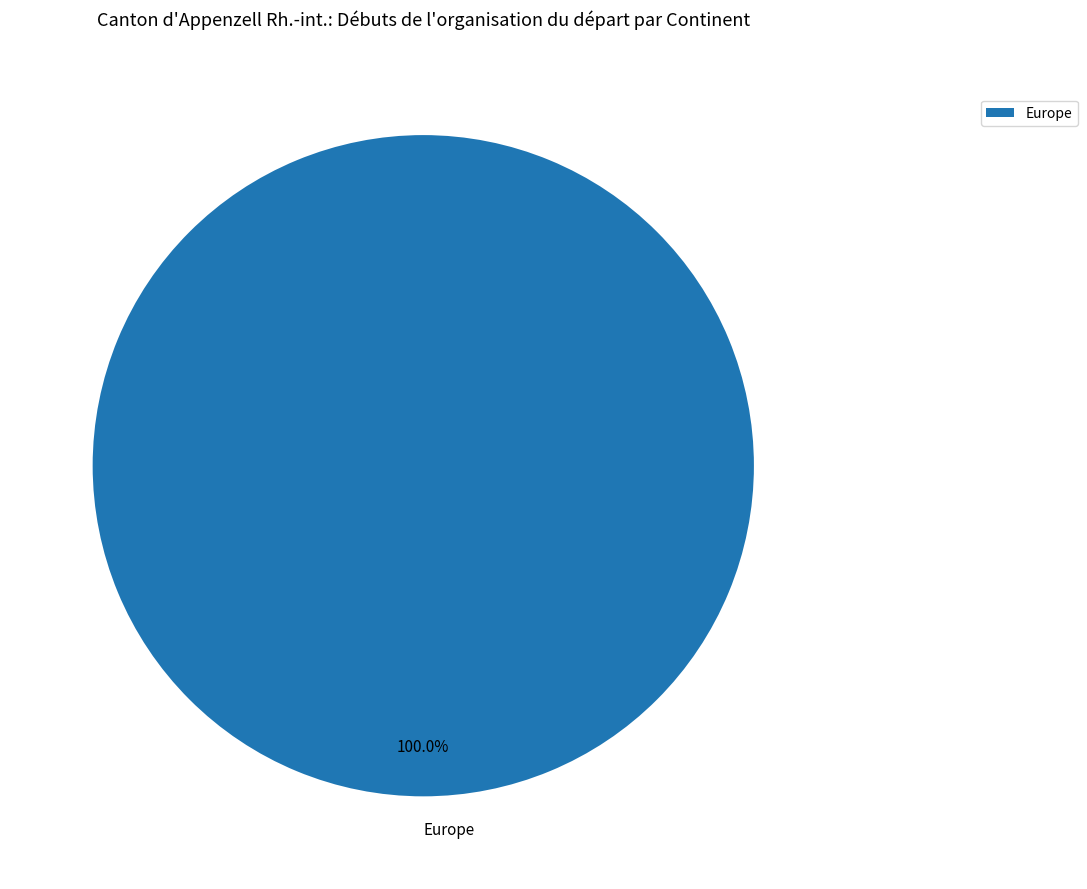

Does Europe account for over 50% of the chart?

Yes